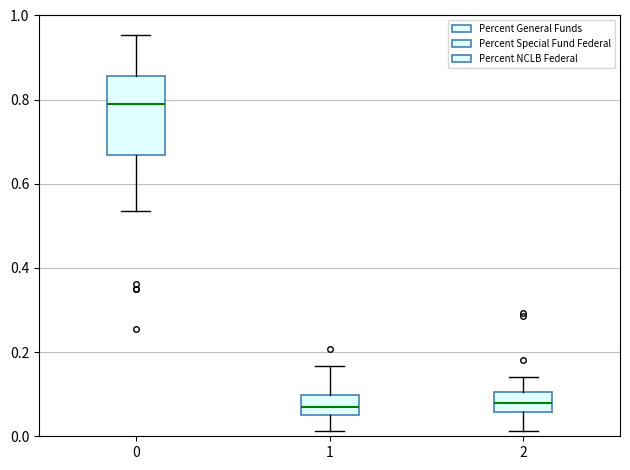

Where does the upper whisker of the box at x = 0 end on the y-axis? The values are not printed on the chart, so give them approximately, as read against the axis.

0.96